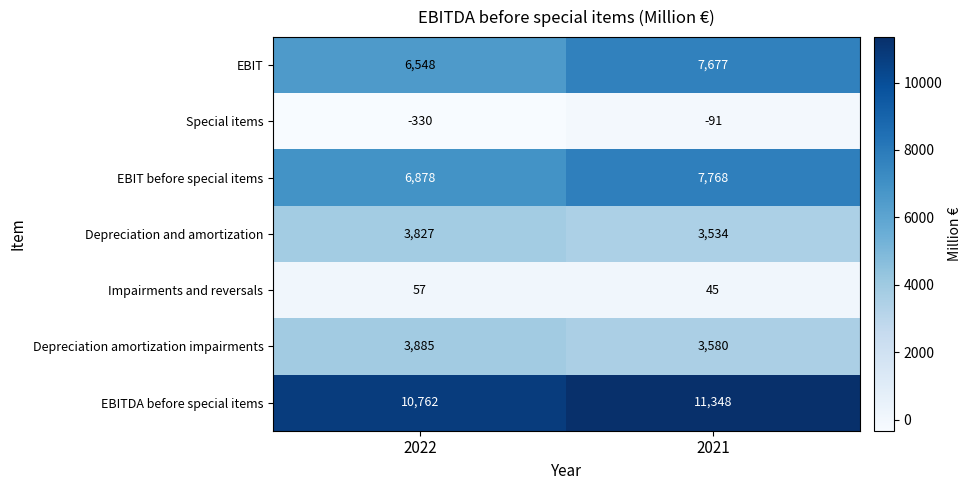

What value does the EBIT before special items series have at 2021, to the nearest 50?

7750